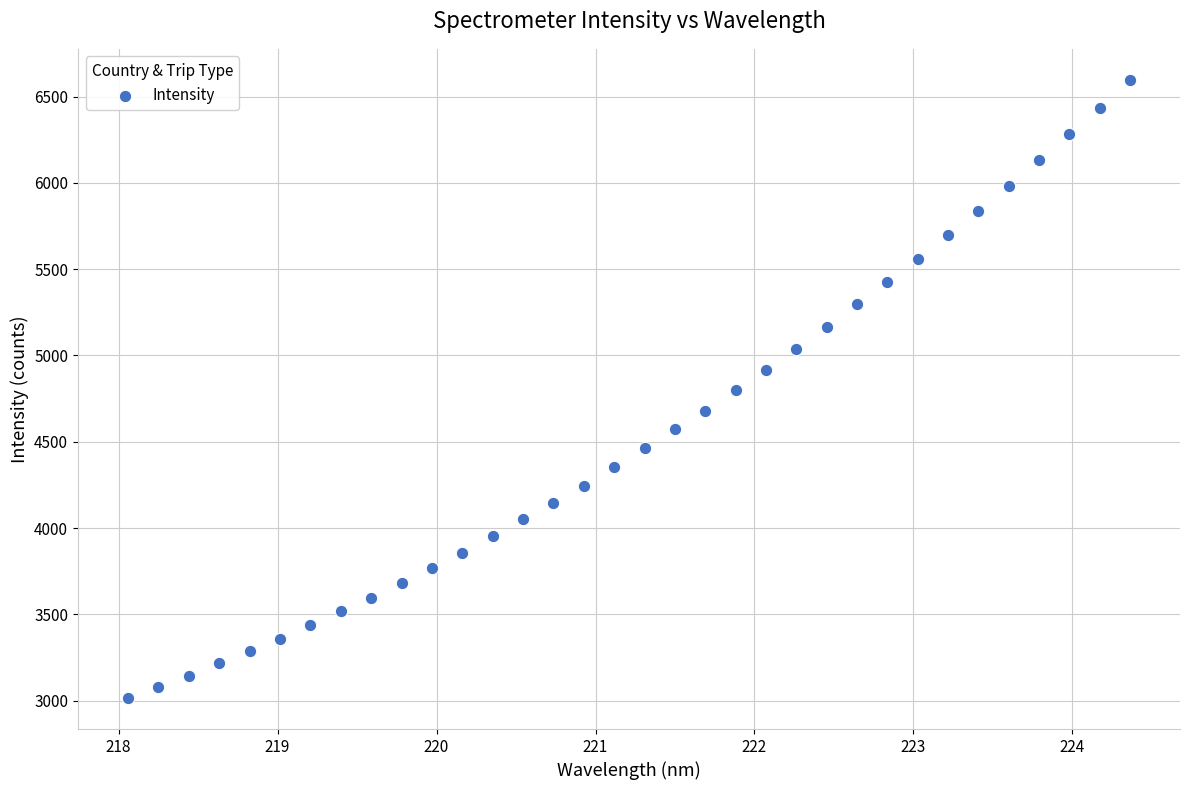

What is the range of X values (max minus min)?

6.3